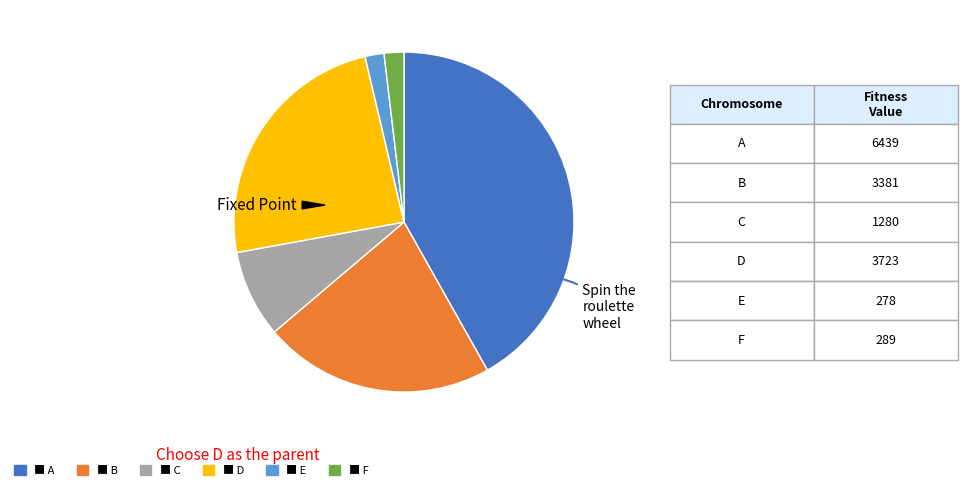

Is there a majority slice in this chart?

No